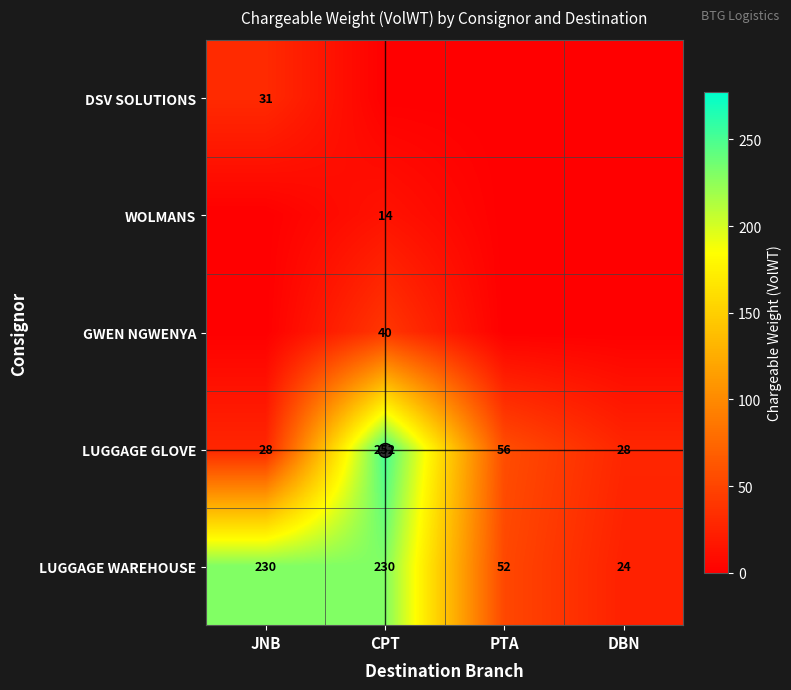

Rank the categories by WOLMANS value from lowest to highest.

JNB, PTA, DBN, CPT